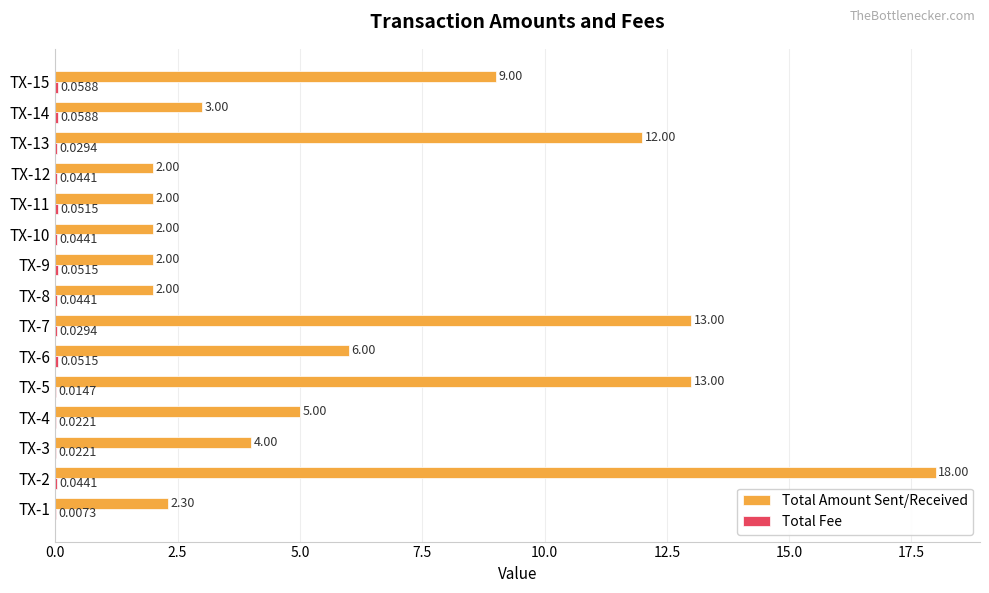

Which series has the largest total across all categories?

Total Amount Sent/Received